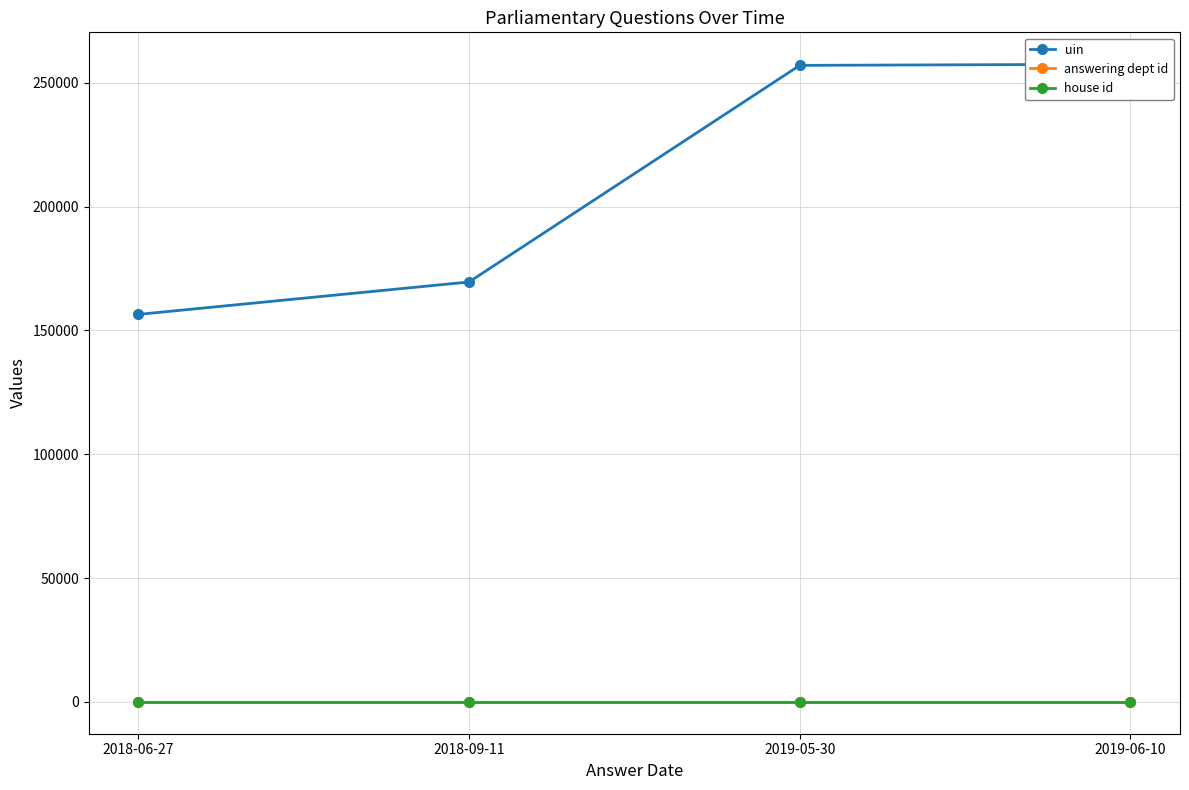

What is the label of the 4th point from the left?

2019-06-10